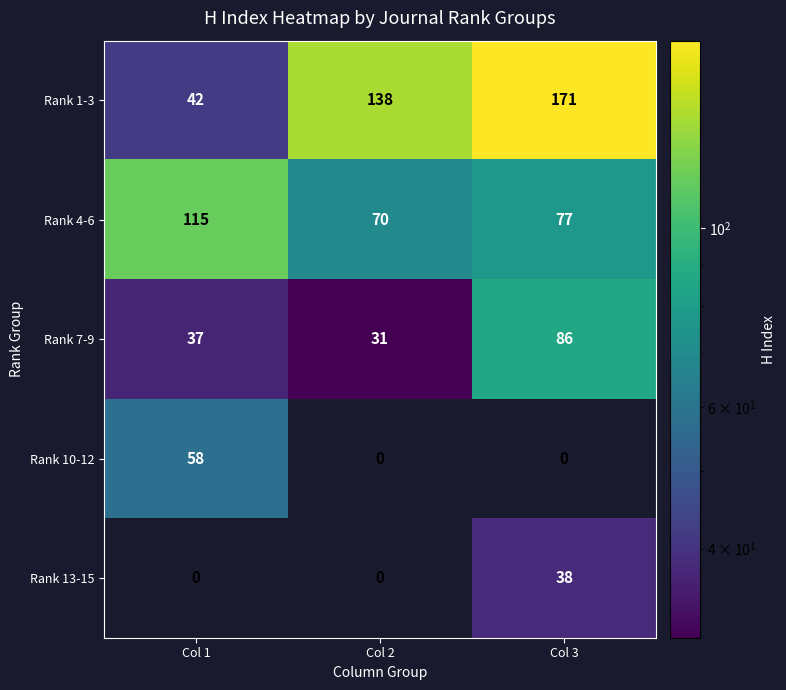

The value of Rank 10-12 at Col 1 is 58. True or false?

True